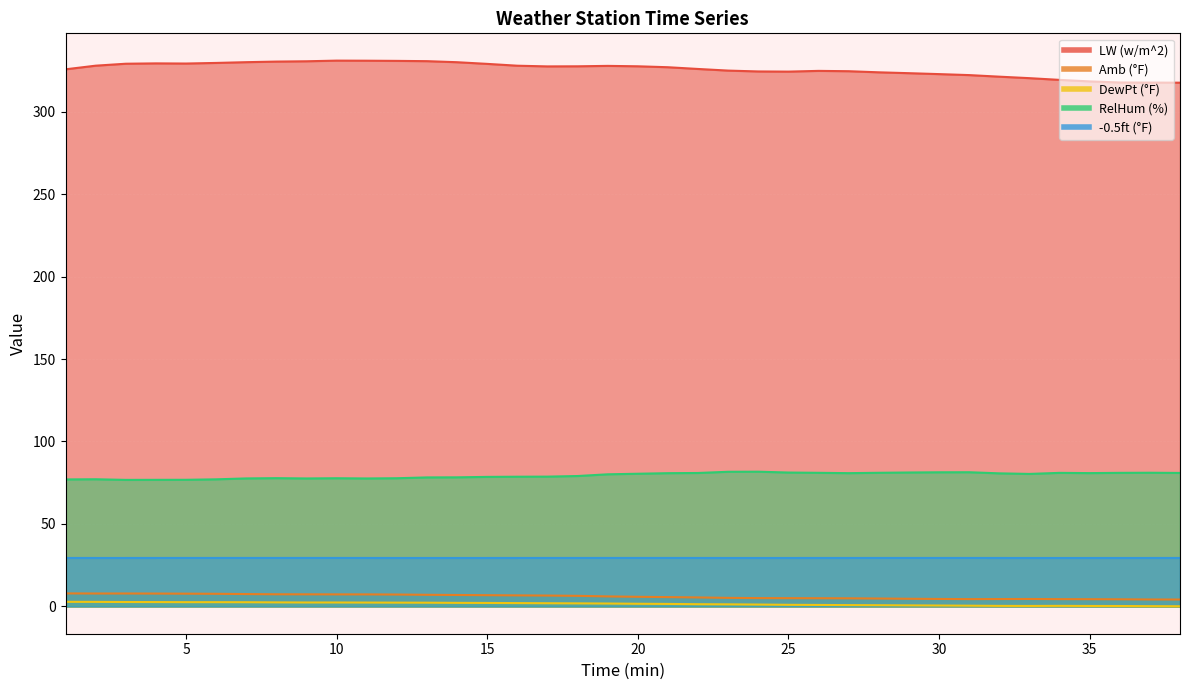

Reading right to left, extract all data points from this chart.

Time (hhmm): 38=0.1	37=0.2	36=0.3	35=0.3	34=0.3	33=0.3	32=0.3	31=0.5	30=0.5	29=0.6	28=0.7	27=0.8	26=0.9	25=1.0	24=1.1	23=1.3	22=1.3	21=1.5	20=1.6	19=1.8	18=1.9	17=1.9	16=2.0	15=2.1	14=2.2	13=2.3	12=2.3	11=2.3	10=2.4	9=2.4	8=2.5	7=2.5	6=2.6	5=2.6	4=2.6	3=2.7	2=2.8	1=2.8
LW (w/m^2): 38=317.5	37=317.6	36=317.6	35=318.3	34=319.2	33=320.3	32=321.2	31=322.1	30=322.7	29=323.3	28=323.8	27=324.5	26=324.7	25=324.2	24=324.3	23=324.9	22=325.8	21=326.9	20=327.5	19=327.7	18=327.5	17=327.4	16=327.8	15=328.9	14=329.9	13=330.6	12=330.8	11=330.9	10=330.9	9=330.5	8=330.3	7=330.0	6=329.5	5=329.1	4=329.2	3=329.0	2=327.8	1=325.6
Amb (°F): 38=4.2	37=4.2	36=4.3	35=4.4	34=4.4	33=4.5	32=4.5	31=4.4	30=4.5	29=4.7	28=4.8	27=4.9	26=5.0	25=5.0	24=5.0	23=5.2	22=5.4	21=5.7	20=5.8	19=6.1	18=6.4	17=6.6	16=6.7	15=6.8	14=6.9	13=7.1	12=7.2	11=7.3	10=7.3	9=7.3	8=7.4	7=7.5	6=7.7	5=7.7	4=7.8	3=7.8	2=7.8	1=7.9
RelHum (%): 38=80.9	37=81.0	36=81.0	35=80.8	34=81.0	33=80.3	32=80.7	31=81.4	30=81.3	29=81.2	28=81.0	27=80.8	26=81.0	25=81.2	24=81.7	23=81.6	22=80.9	21=80.8	20=80.4	19=80.1	18=79.1	17=78.7	16=78.6	15=78.5	14=78.3	13=78.2	12=77.7	11=77.6	10=77.7	9=77.6	8=77.8	7=77.6	6=77.1	5=76.8	4=76.8	3=76.7	2=77.1	1=77.0
-0.5ft (°F): 38=29.4	37=29.4	36=29.4	35=29.4	34=29.4	33=29.4	32=29.4	31=29.4	30=29.4	29=29.4	28=29.4	27=29.4	26=29.4	25=29.4	24=29.4	23=29.4	22=29.4	21=29.4	20=29.4	19=29.4	18=29.4	17=29.4	16=29.4	15=29.4	14=29.4	13=29.4	12=29.4	11=29.4	10=29.4	9=29.4	8=29.4	7=29.4	6=29.4	5=29.4	4=29.4	3=29.4	2=29.4	1=29.4